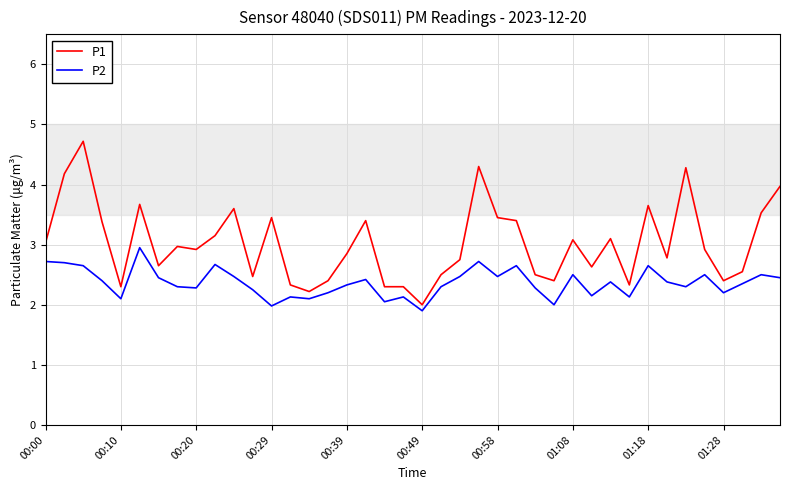

Which series has the largest total across all categories?

P1